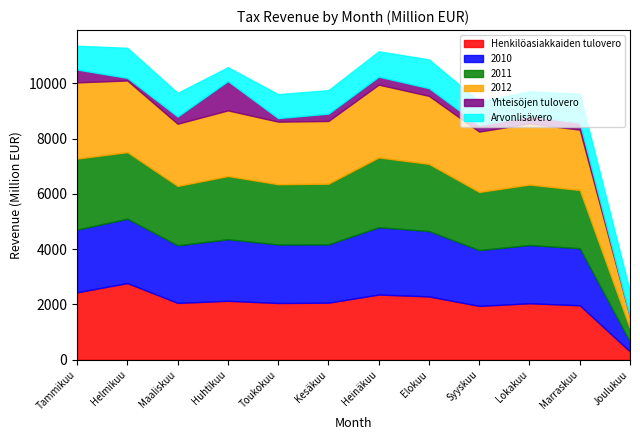

True or false: Yhteisöjen tulovero has a value of 1904.6 at Huhtikuu.

False